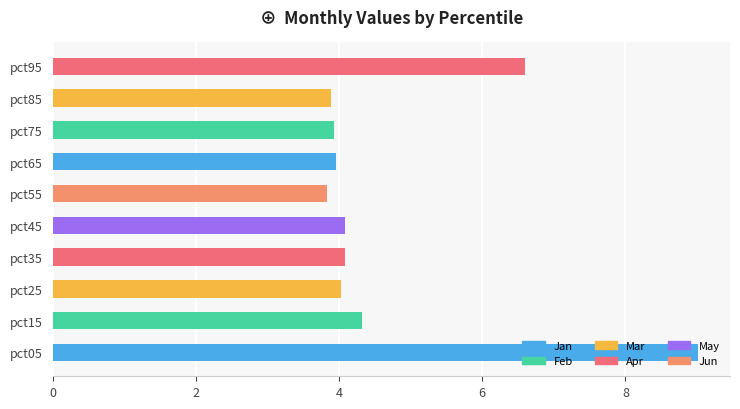

What is the change in value from pct15 to pct95?

+2.3